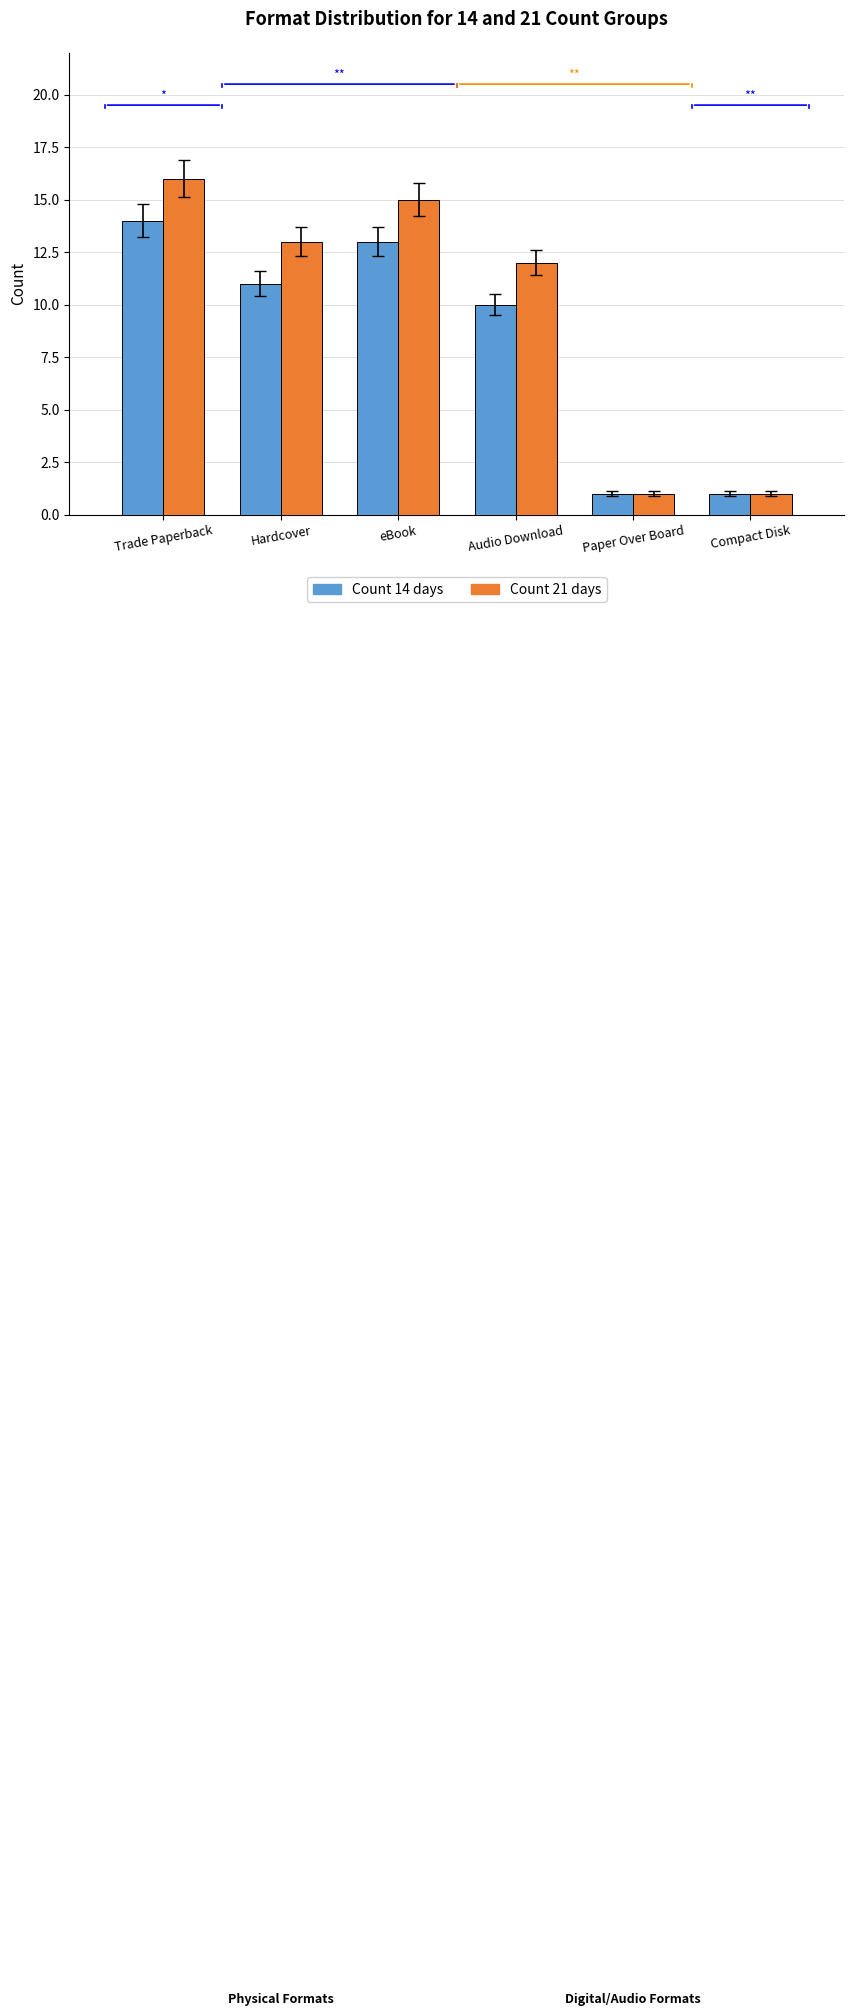

How many data points does each series have?

6